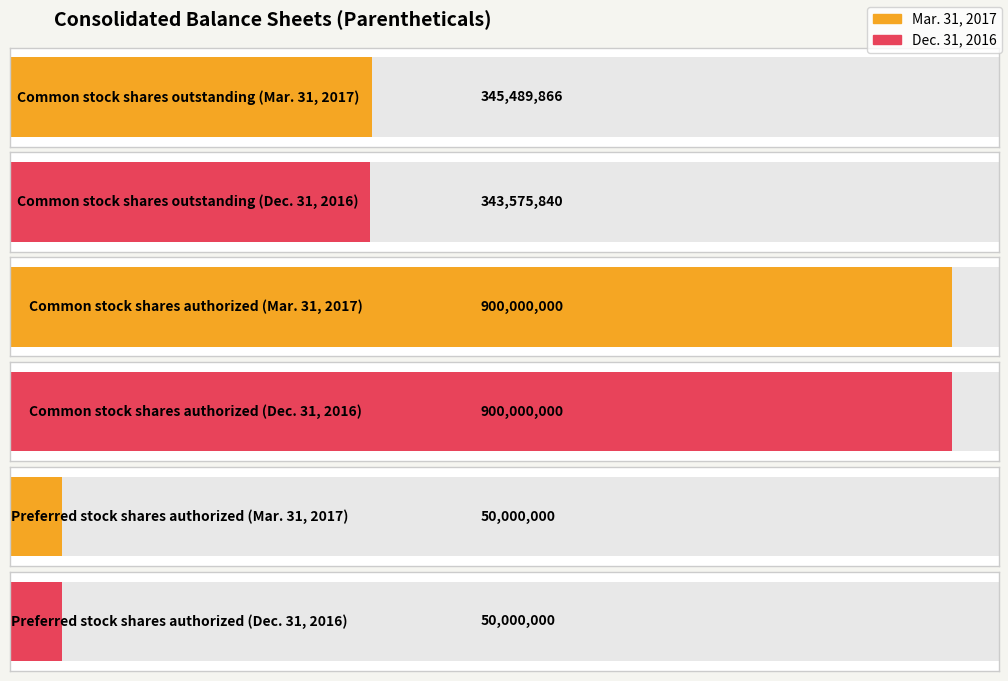

Rank the series by their maximum value, from highest to lowest.

Mar. 31, 2017, Dec. 31, 2016